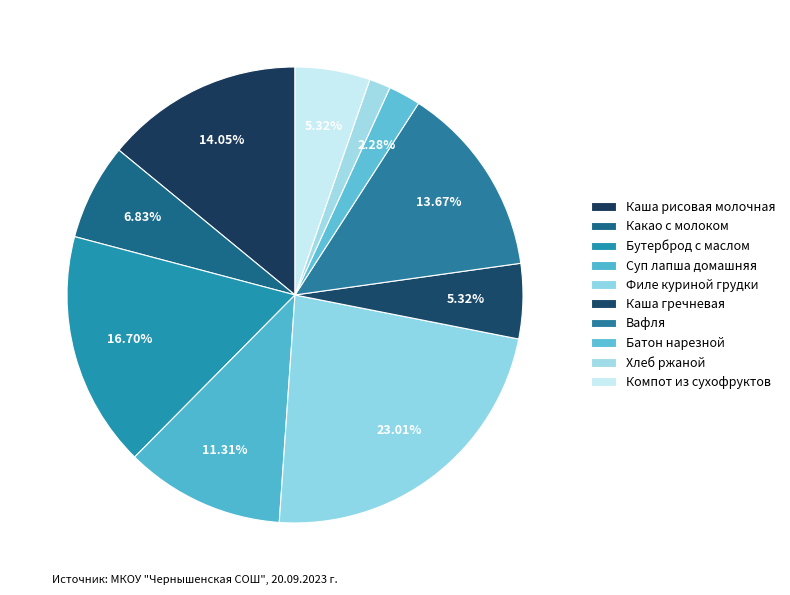

Count the number of slices in the pie.

10